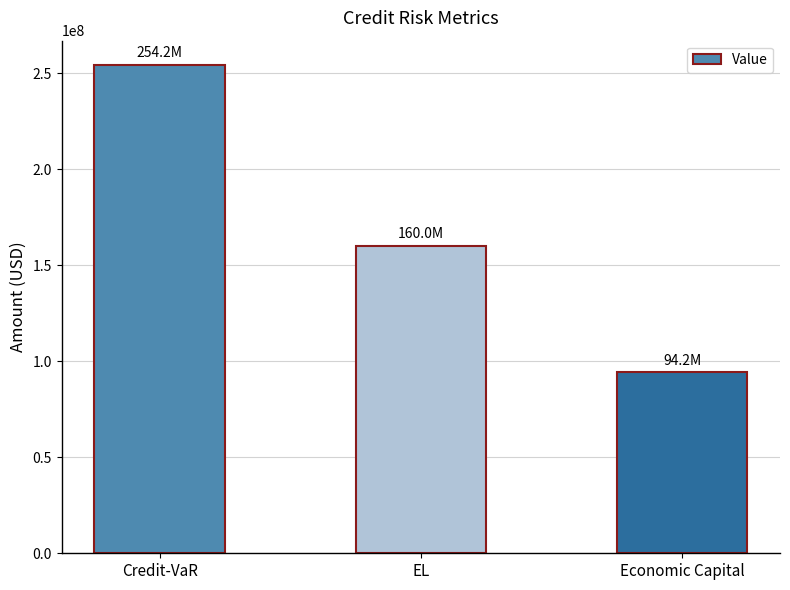

Reading right to left, extract all data points from this chart.

Economic Capital=94169714.4	EL=160000000.0	Credit-VaR=254169714.4